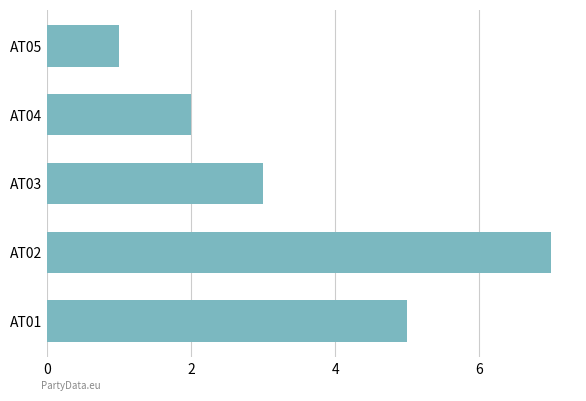

At which category does the chart reach its peak across all series?

AT02